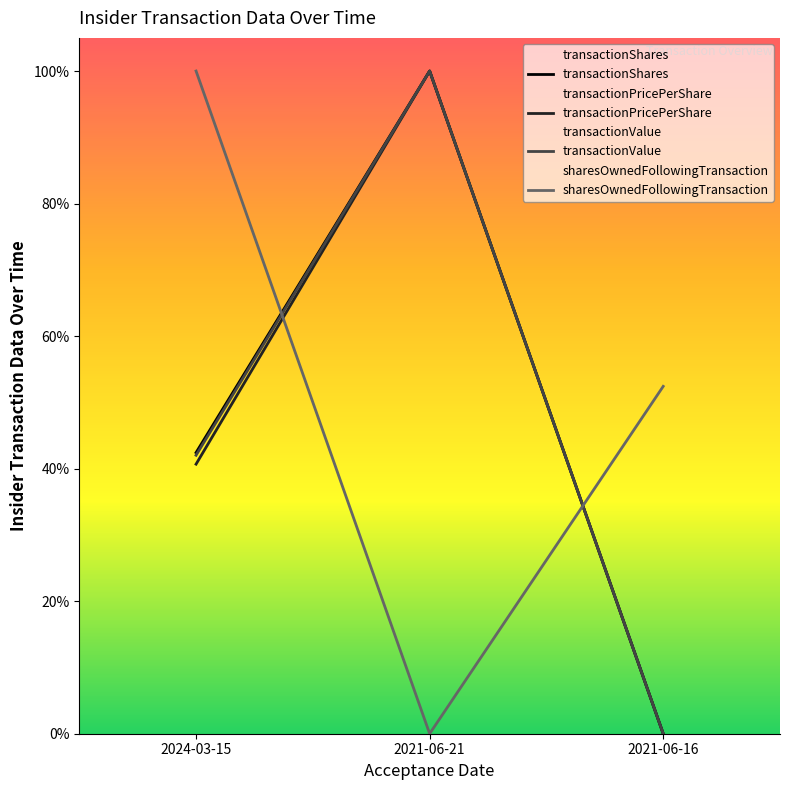

Reading right to left, transcribe all the data shown in this chart.

transactionShares: 0.0	1.0	0.4
transactionPricePerShare: 0.0	1.0	0.4
transactionValue: 0.0	1.0	0.4
sharesOwnedFollowingTransaction: 0.5	0.0	1.0